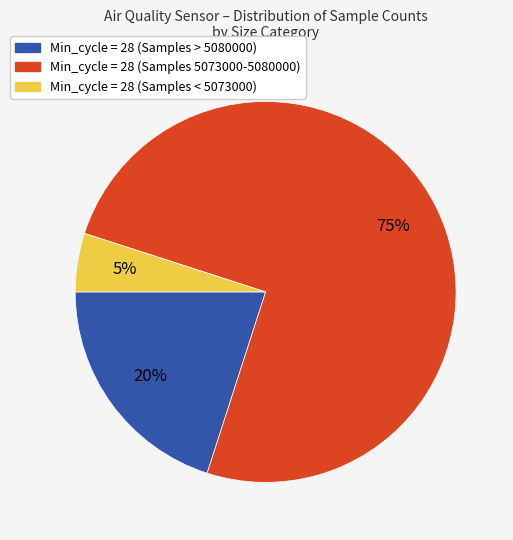

Is there a majority slice in this chart?

Yes